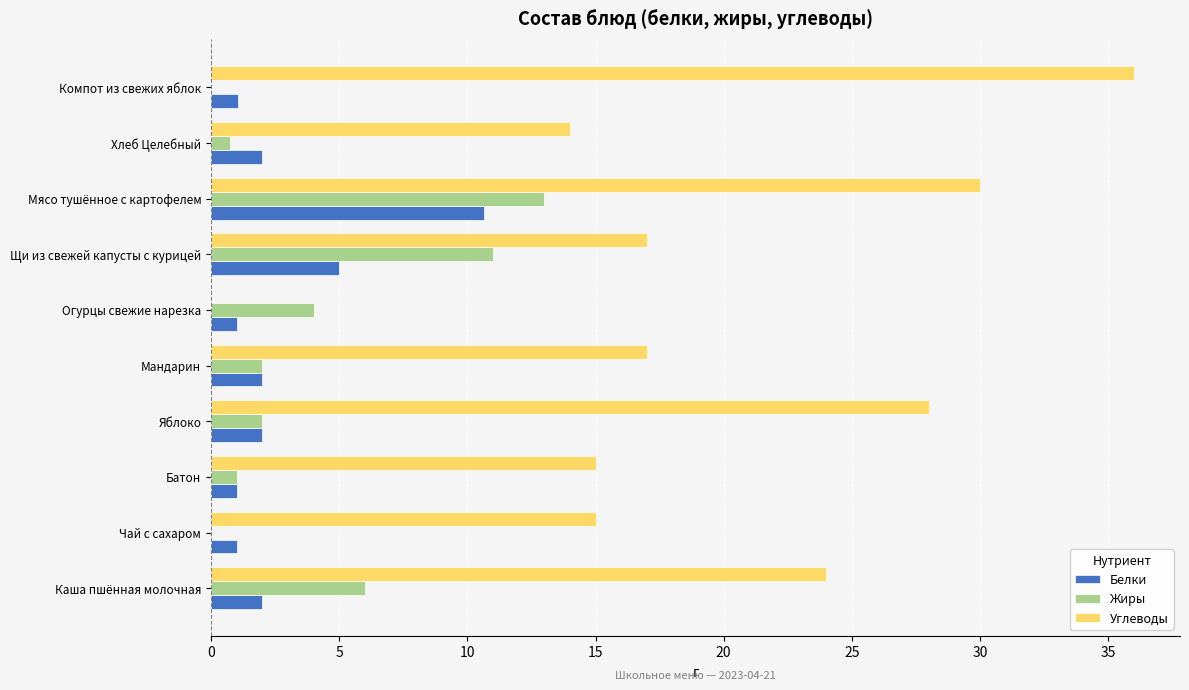

Which series changed the most between Огурцы свежие нарезка and Щи из свежей капусты с курицей?

Углеводы